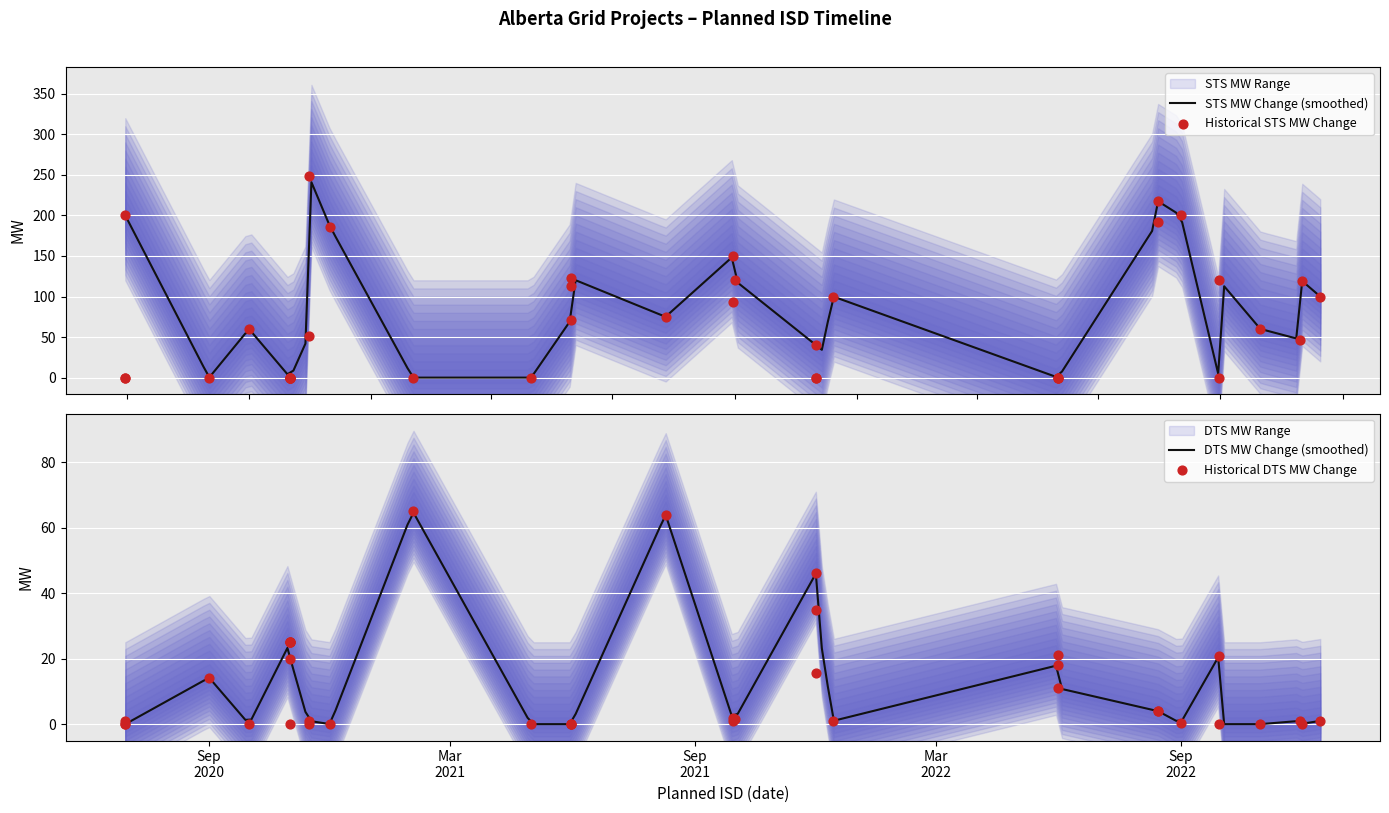

At how many categories does at least one series exceed 146?

7